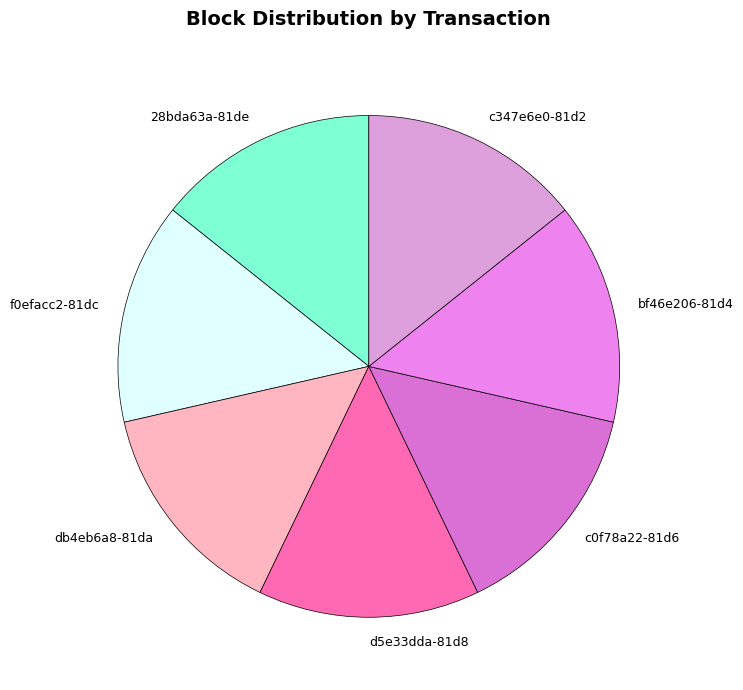

Does db4eb6a8-81da represent more than half of the total?

No